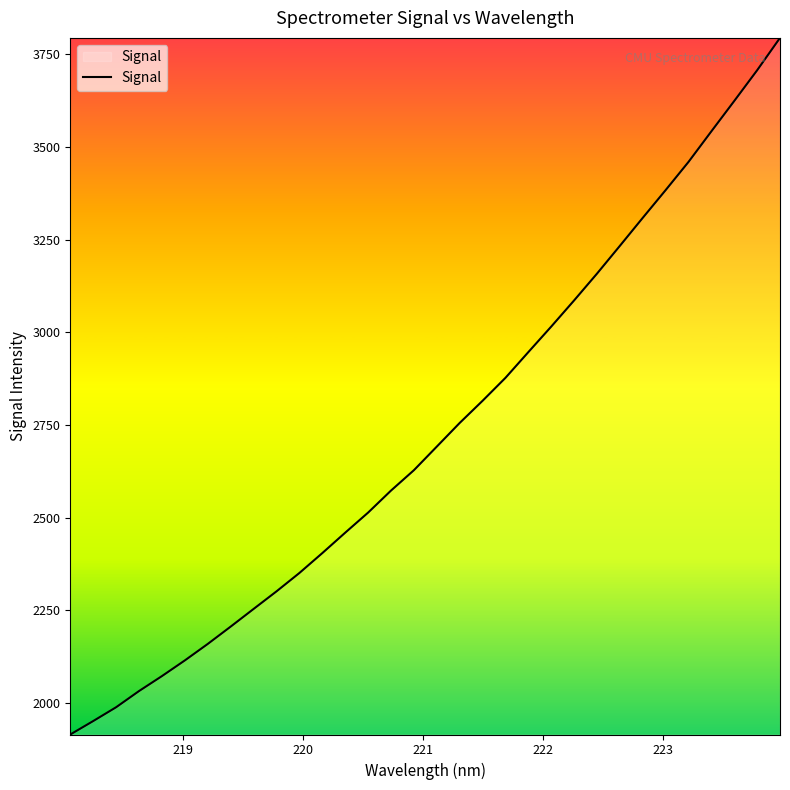

What is the difference between the maximum and minimum values?

1880.2